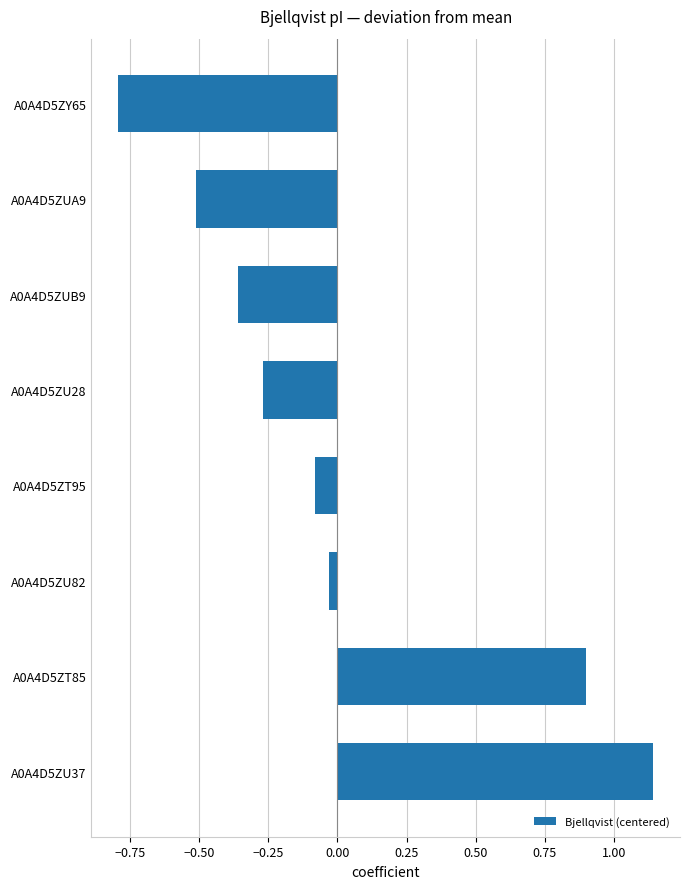

What is the change in value from A0A4D5ZU28 to A0A4D5ZY65?

-0.5